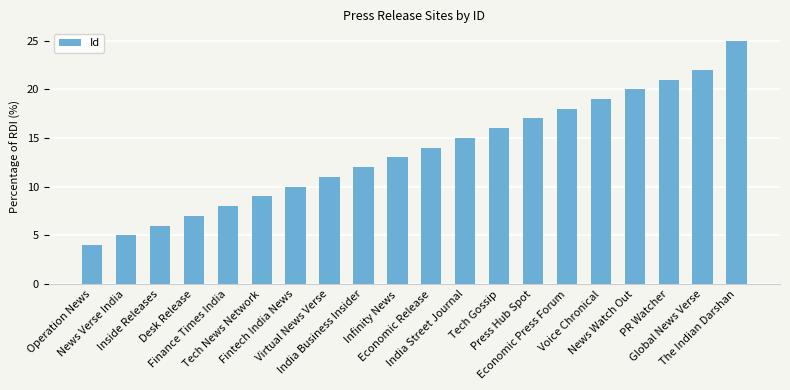

What is the smallest value displayed?

4